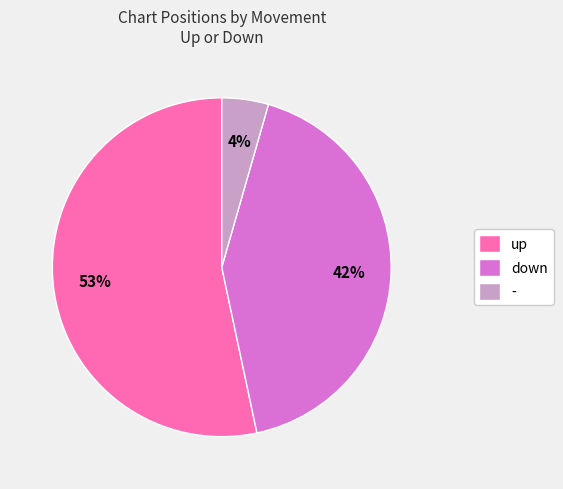

Between up and -, which is larger?

up